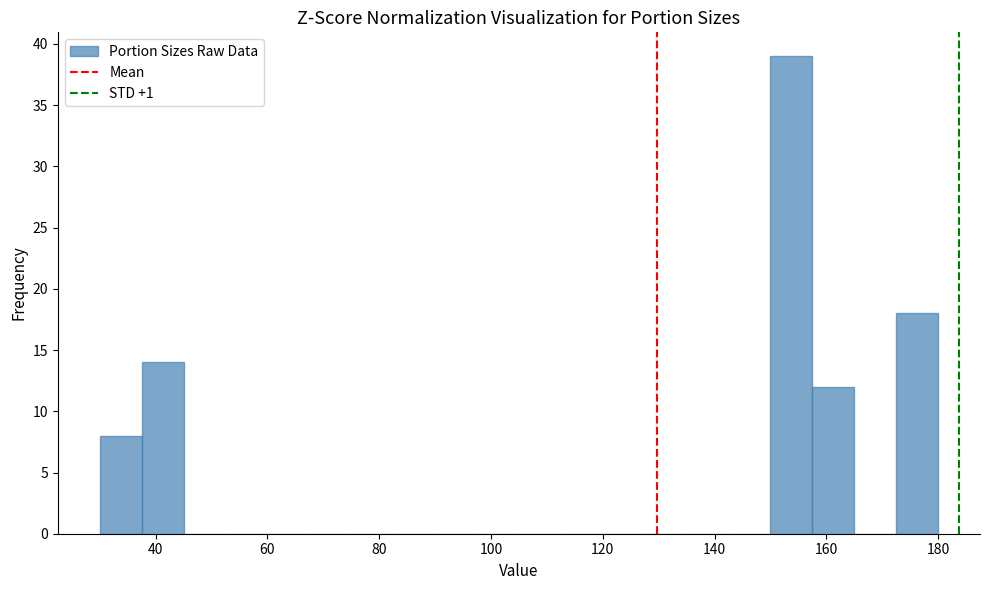

Around what value on the x-axis is the tallest bar? Give the approximate position of its centre, as read against the axis.

154